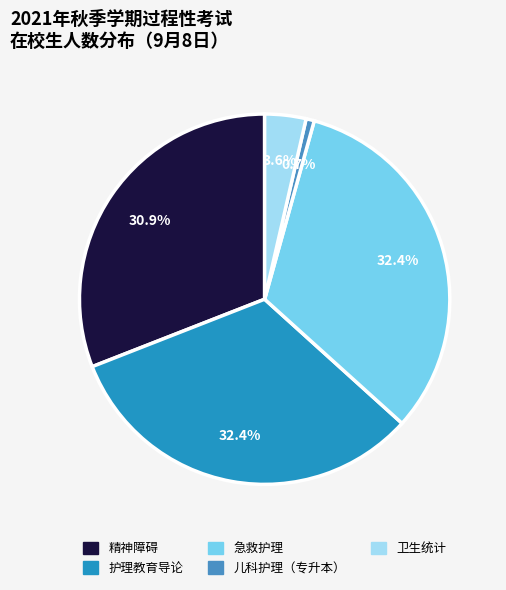

What percentage is NOT represented by 护理教育导论?

67.6%